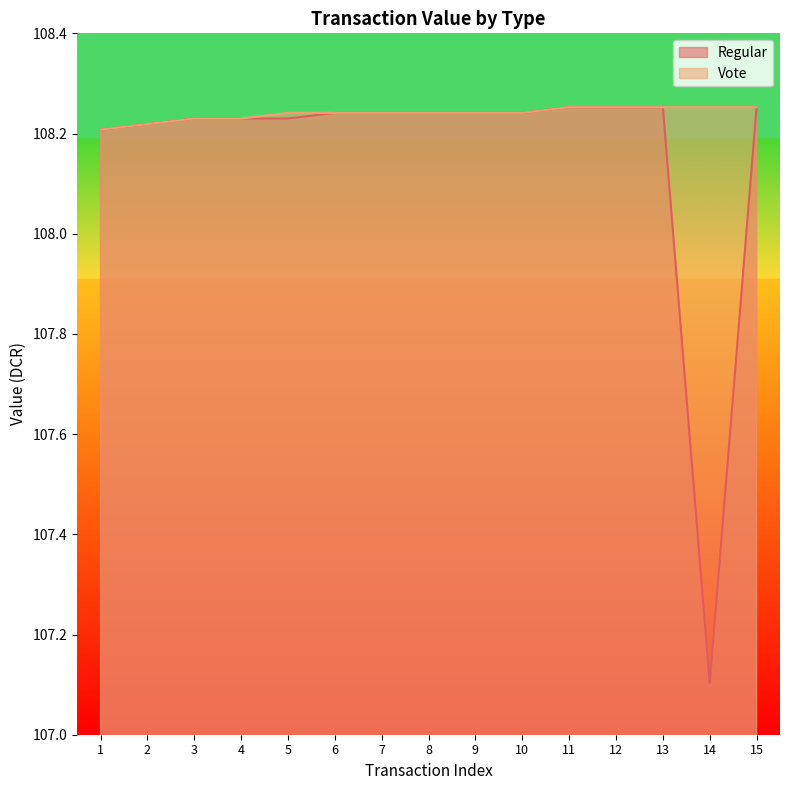

What is the value of the Regular point at the 12th from the left?

108.3